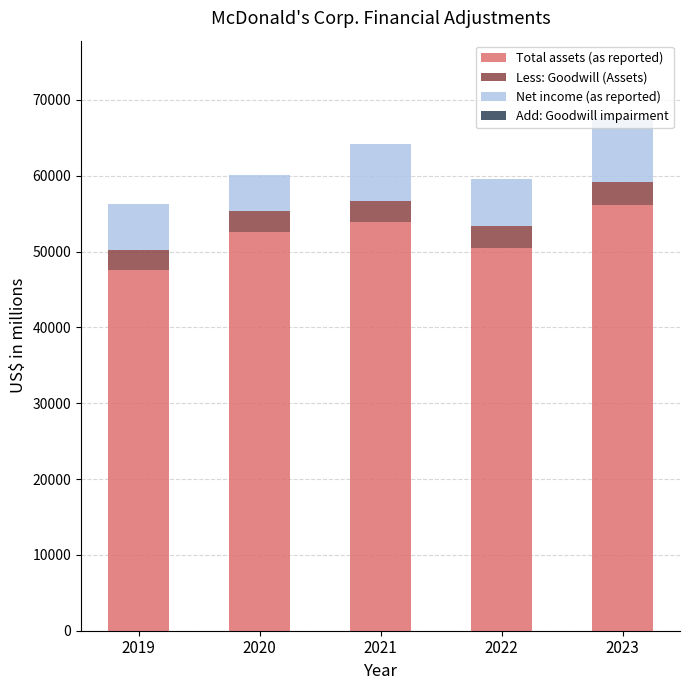

The Total assets (as reported) series shows 29437.6 at 2021. True or false?

False